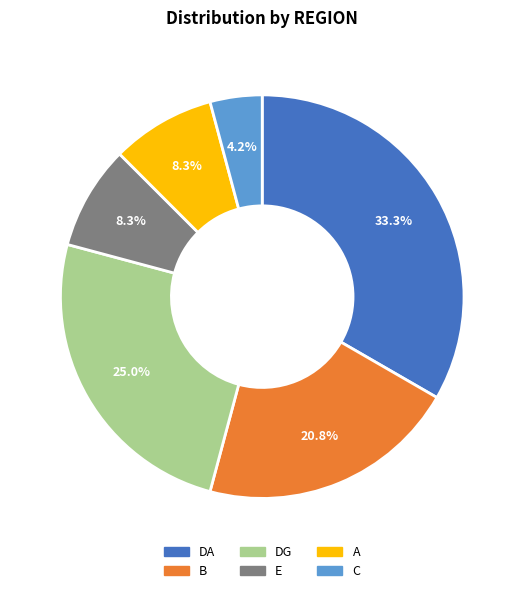

Is E the majority of the pie?

No